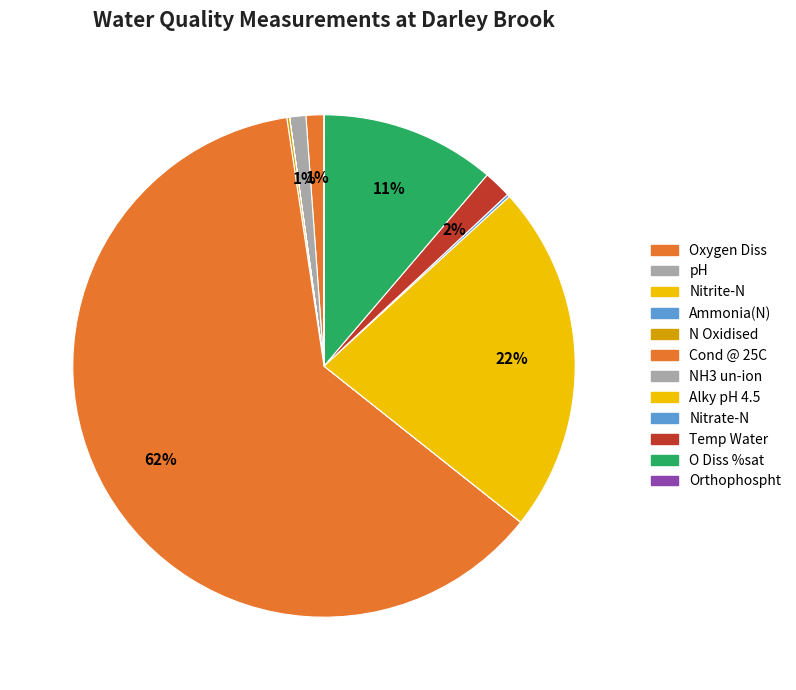

Which category has the smallest portion of the pie?

NH3 un-ion